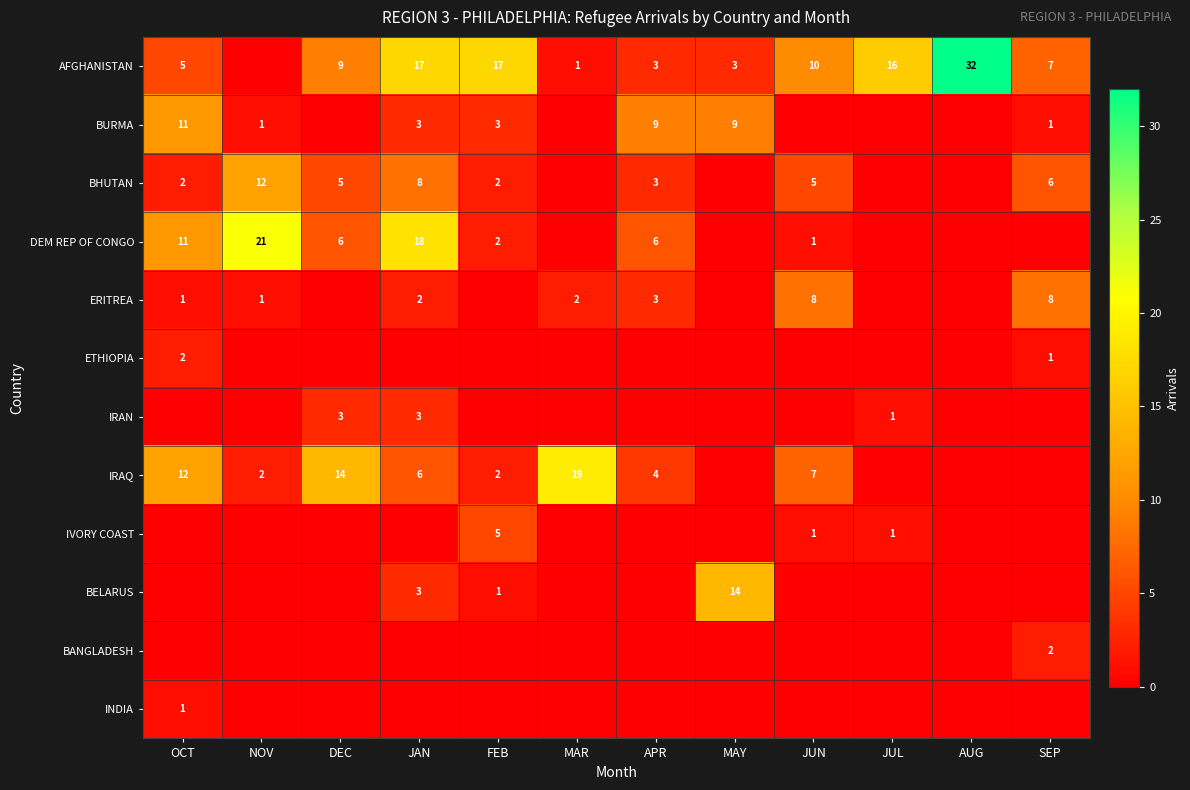

True or false: IRAQ has a value of 3 at JUN.

False